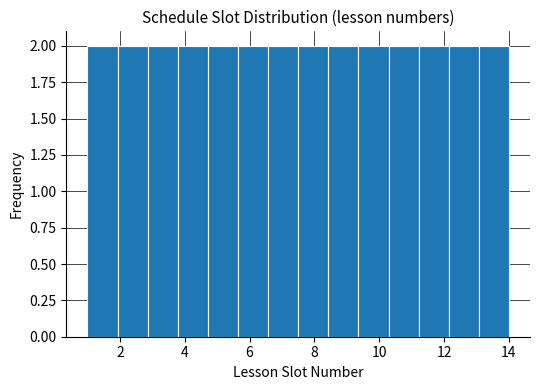

What is the height of the bar covering 4.8 to 5.6 on the x-axis? Neither the bar edges nor the heights are printed on the chart, so give them approximately, as read against the axes.

2